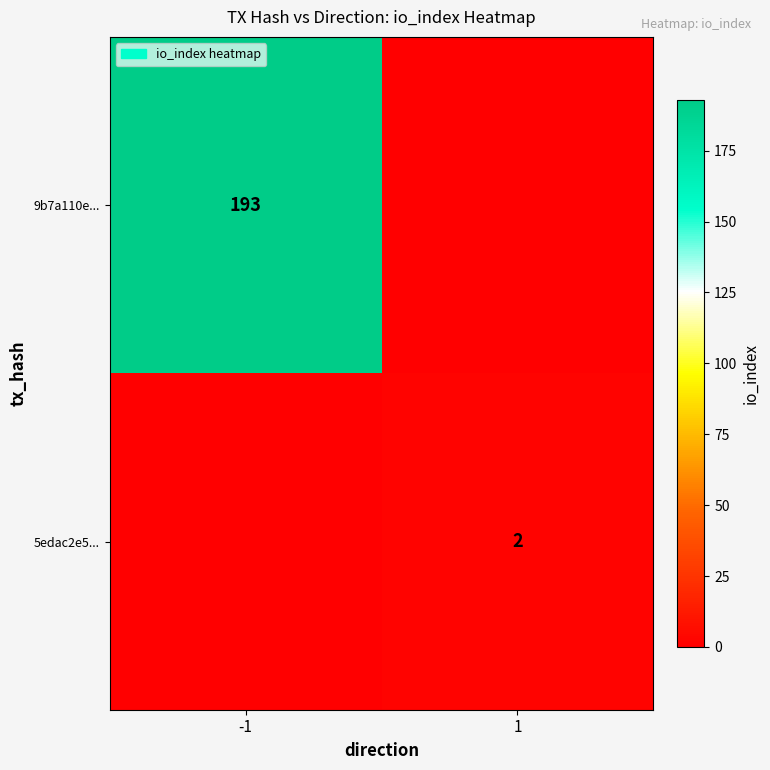

The 5edac2e5... series shows 1 at 1. True or false?

False